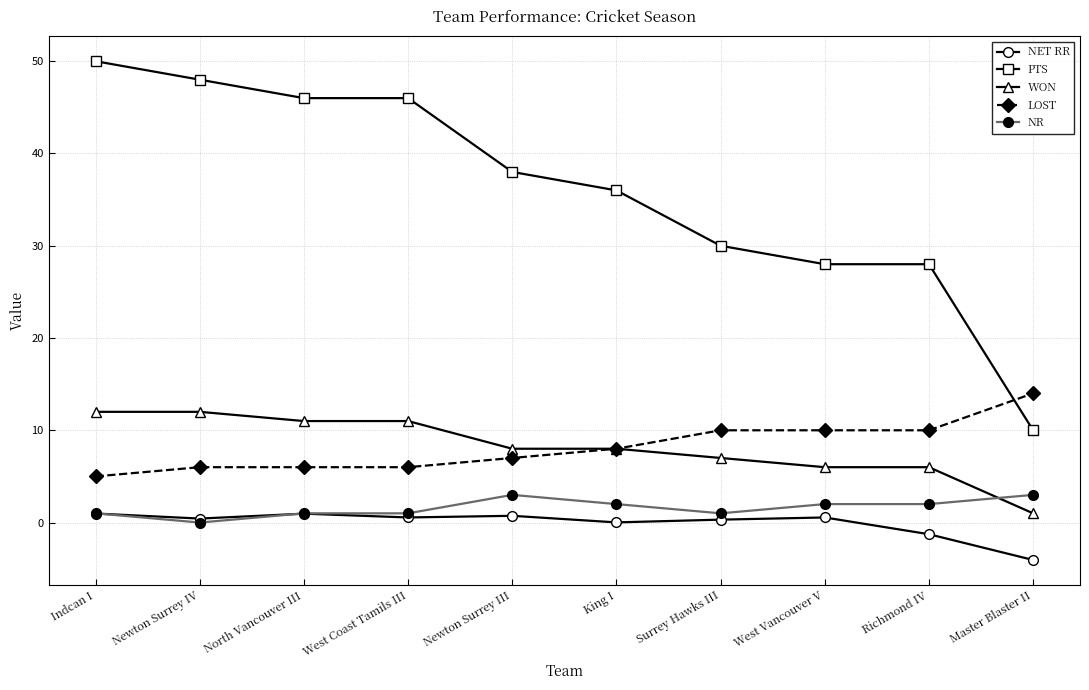

What value does the NET RR series have at Richmond IV?

-1.3